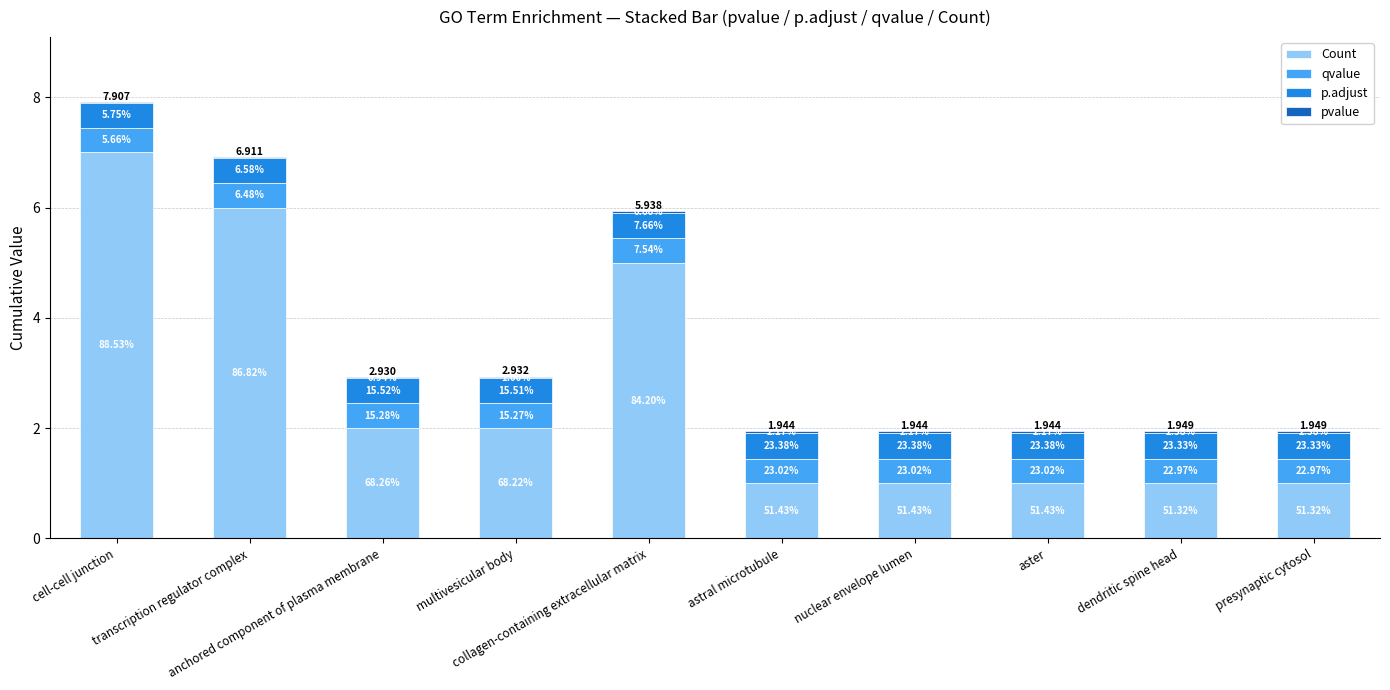

Are the bars horizontal?

No